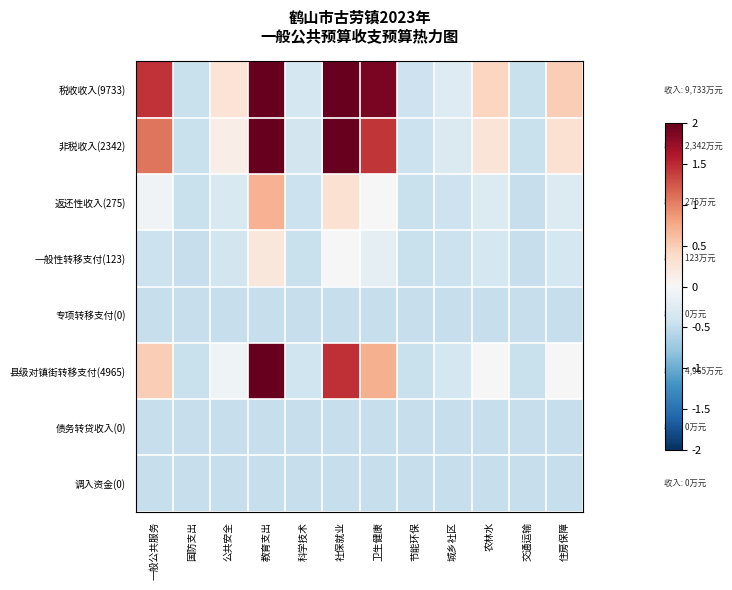

Which series has the largest total across all categories?

税收收入(9733)